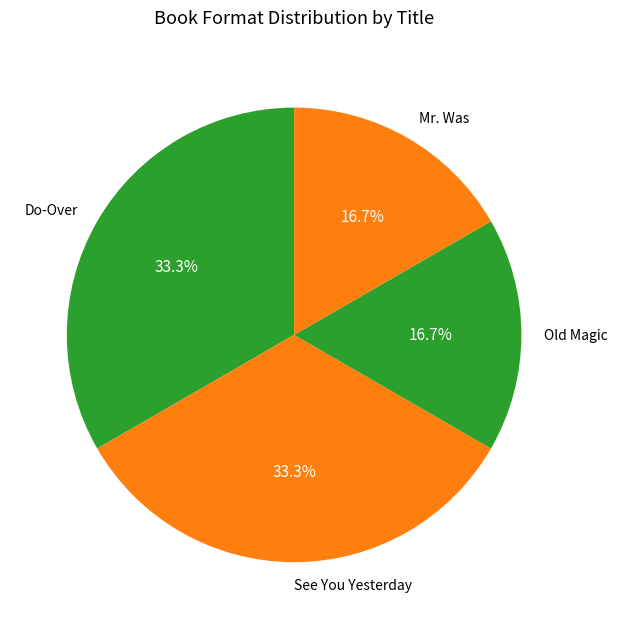

How much of the chart is everything except See You Yesterday?

66.7%